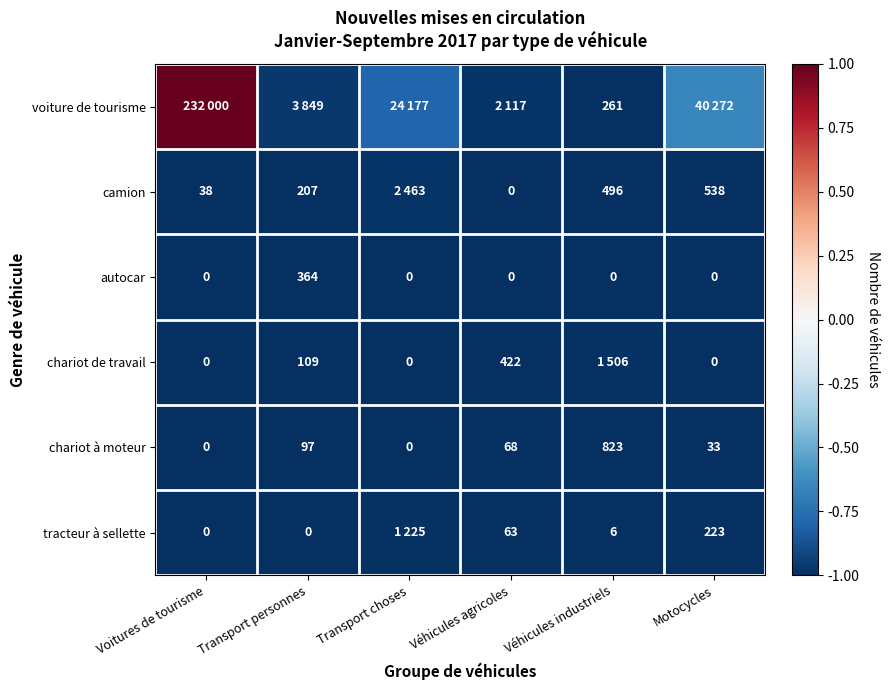

Is the value of camion at Voitures de tourisme greater than the value of chariot à moteur at Véhicules industriels?

No